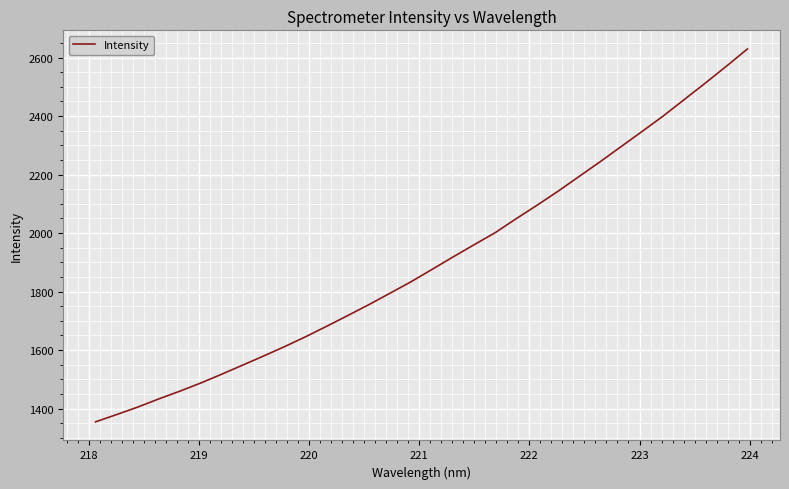

Is this an area chart (filled region under the line)?

No